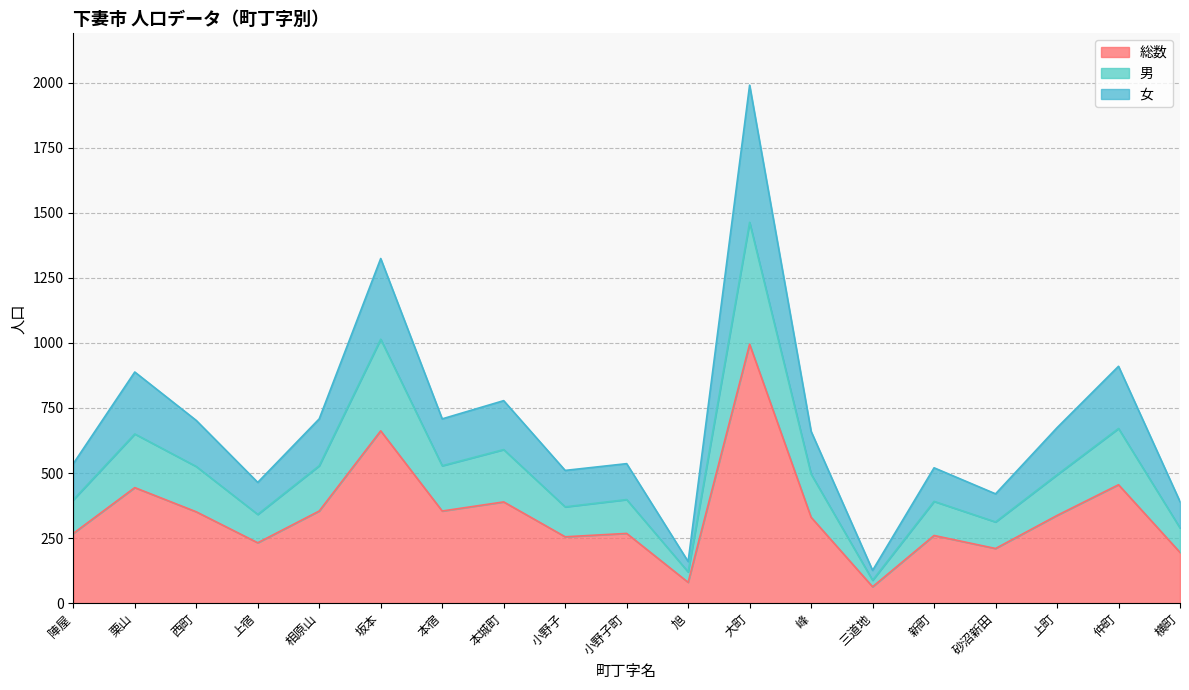

Does the chart display data point markers on the line(s)?

No